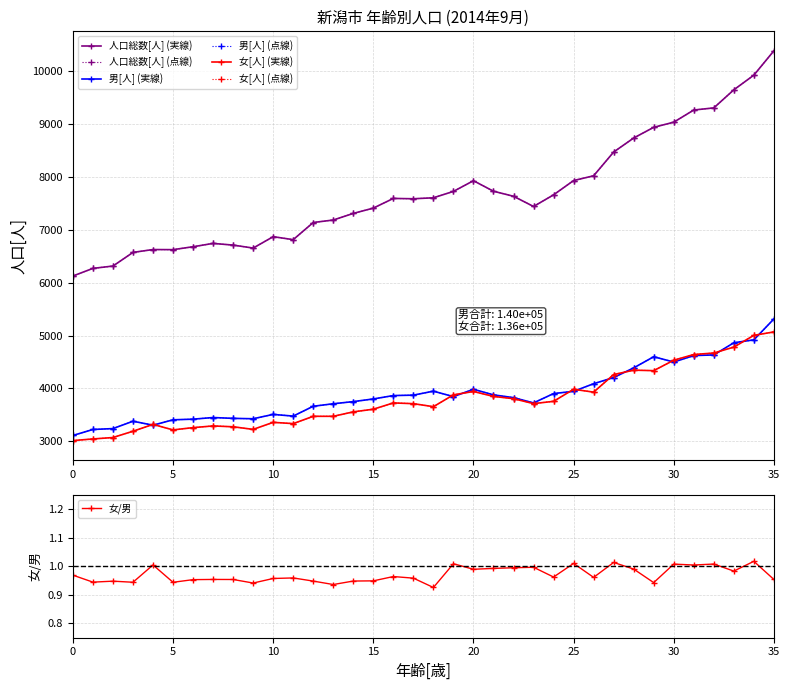

Reading left to right, list all the values displayed in this chart.

人口総数[人]: 0=6125	1=6269	2=6313	3=6571	4=6625	5=6623	6=6678	7=6741	8=6709	9=6653	10=6868	11=6812	12=7136	13=7183	14=7308	15=7408	16=7591	17=7585	18=7603	19=7724	20=7926	21=7727	22=7632	23=7439	24=7659	25=7929	26=8019	27=8468	28=8733	29=8935	30=9032	31=9262	32=9302	33=9644	34=9921	35=10381
男[人]: 0=3111	1=3224	2=3241	3=3380	4=3305	5=3407	6=3419	7=3450	8=3434	9=3427	10=3509	11=3477	12=3663	13=3710	14=3751	15=3801	16=3865	17=3873	18=3948	19=3845	20=3984	21=3878	22=3826	23=3726	24=3903	25=3945	26=4089	27=4206	28=4388	29=4599	30=4499	31=4621	32=4633	33=4863	34=4918	35=5313
女[人]: 0=3014	1=3045	2=3072	3=3191	4=3320	5=3216	6=3259	7=3291	8=3275	9=3226	10=3359	11=3335	12=3473	13=3473	14=3557	15=3607	16=3726	17=3712	18=3655	19=3879	20=3942	21=3849	22=3806	23=3713	24=3756	25=3984	26=3930	27=4262	28=4345	29=4336	30=4533	31=4641	32=4669	33=4781	34=5003	35=5068